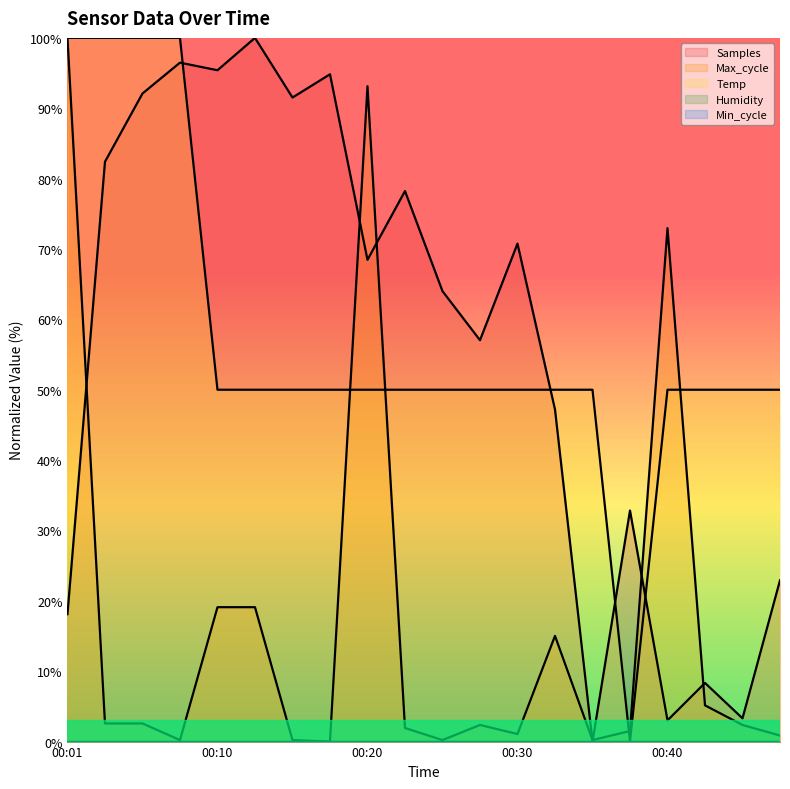

How many values in the Temp series exceed 50?

19